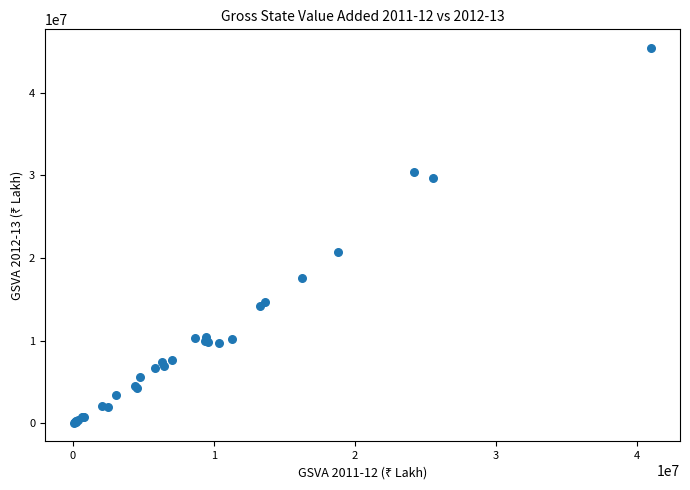

What Y value in the scatter plot is closest to 22752071?

20760728